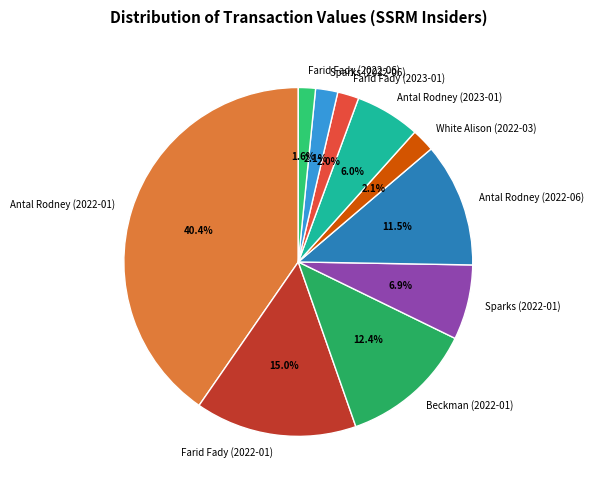

What is the largest slice in the pie chart?

Antal Rodney (2022-01)